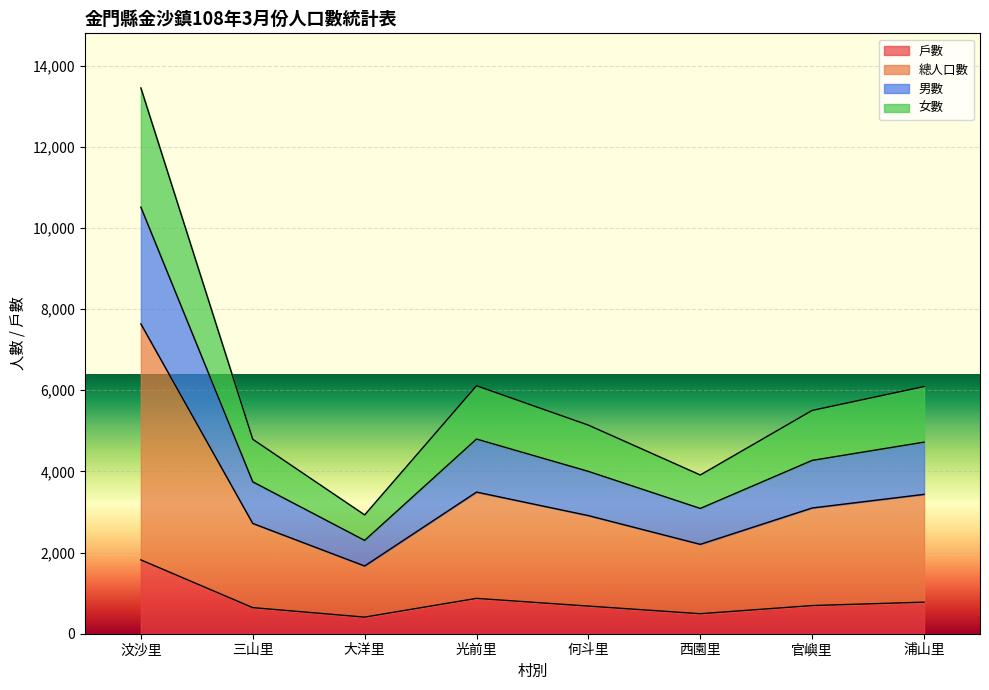

At which category does 女數 reach its first local valley?

大洋里